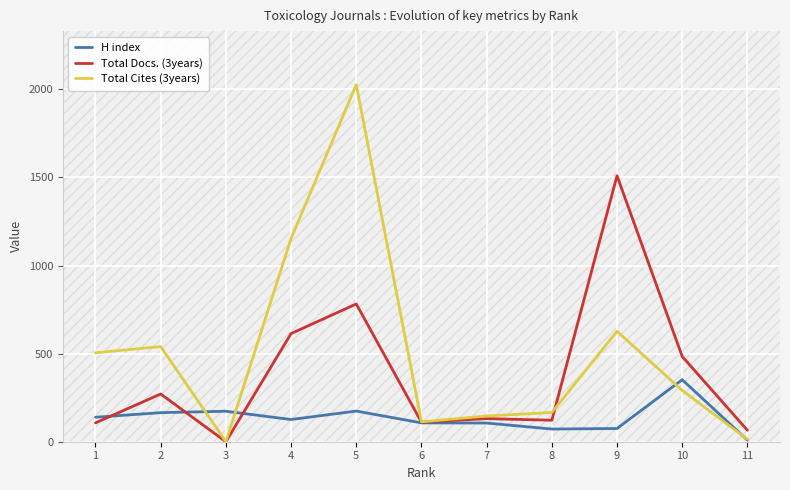

Count the number of categories in the chart.

11